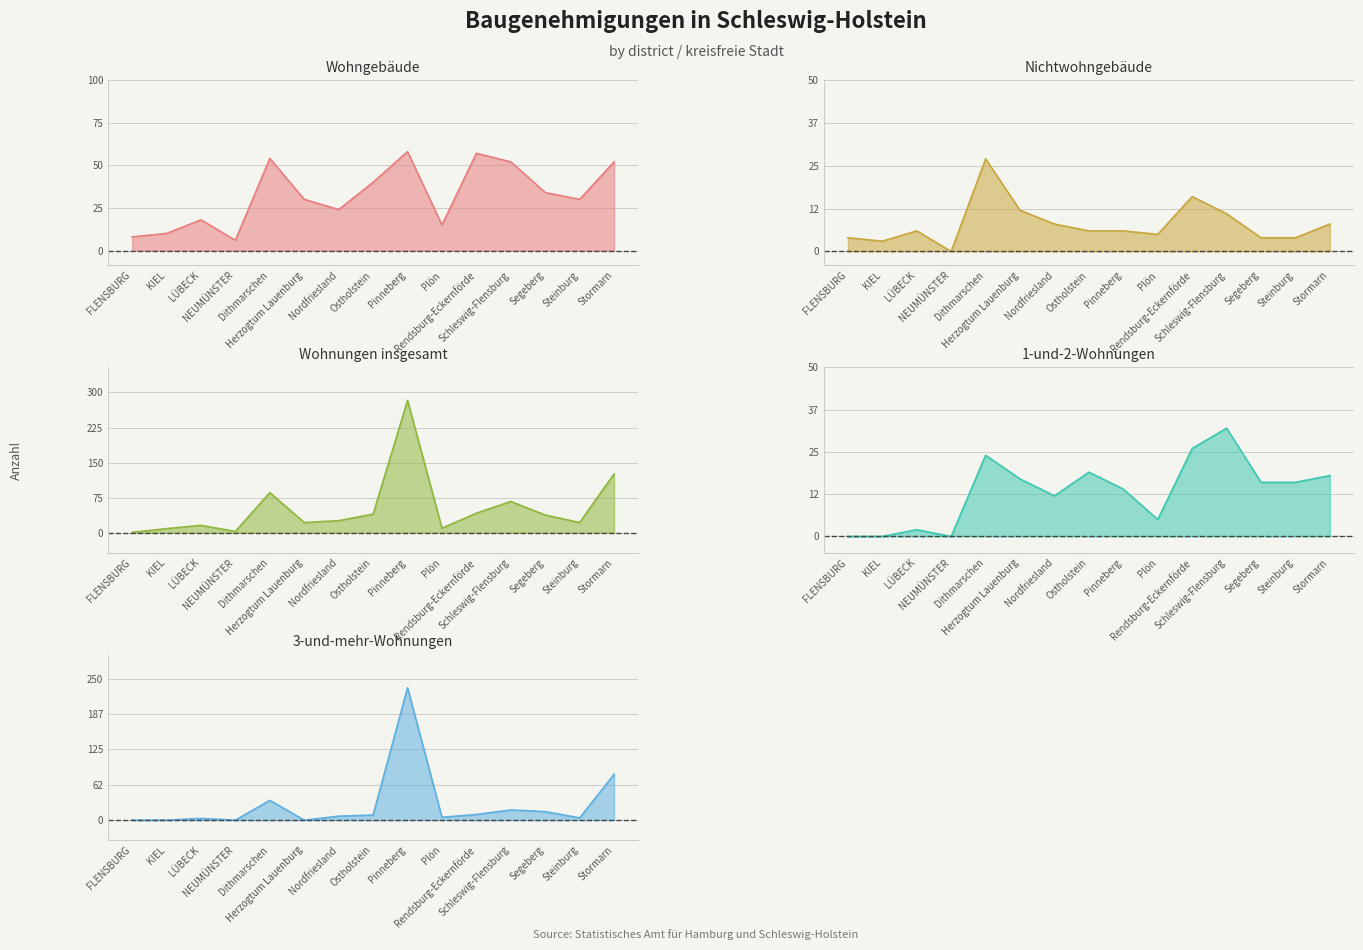

At which category does Wohnungen insgesamt reach its first local peak?

LÜBECK